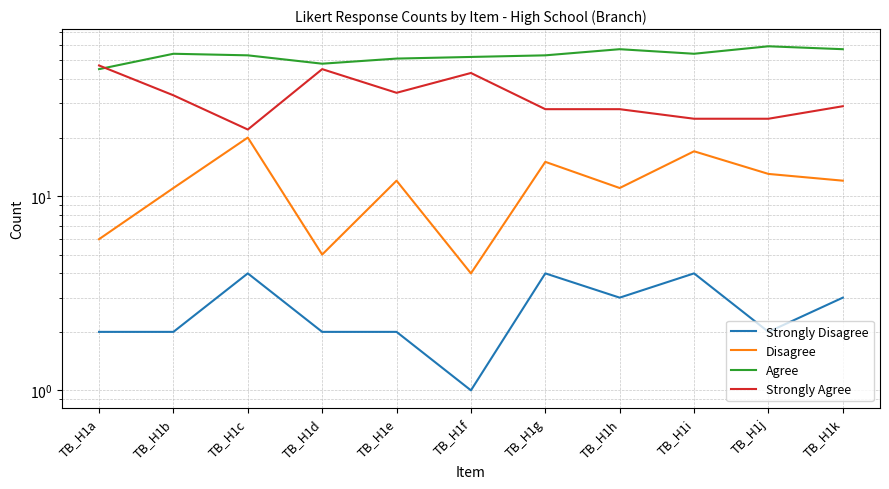

Rank the series at TB_H1j from lowest to highest value.

Strongly Disagree, Disagree, Strongly Agree, Agree